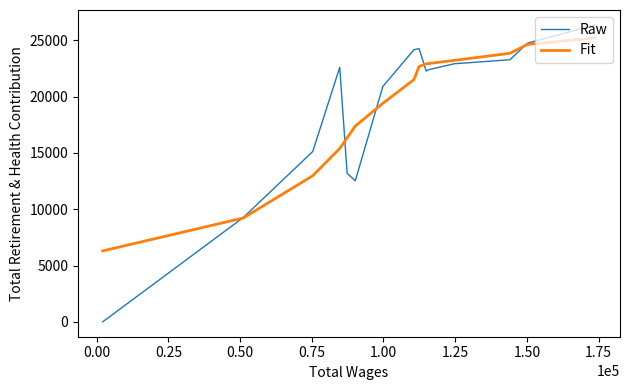

What is the sum of all Raw values?

283983.0